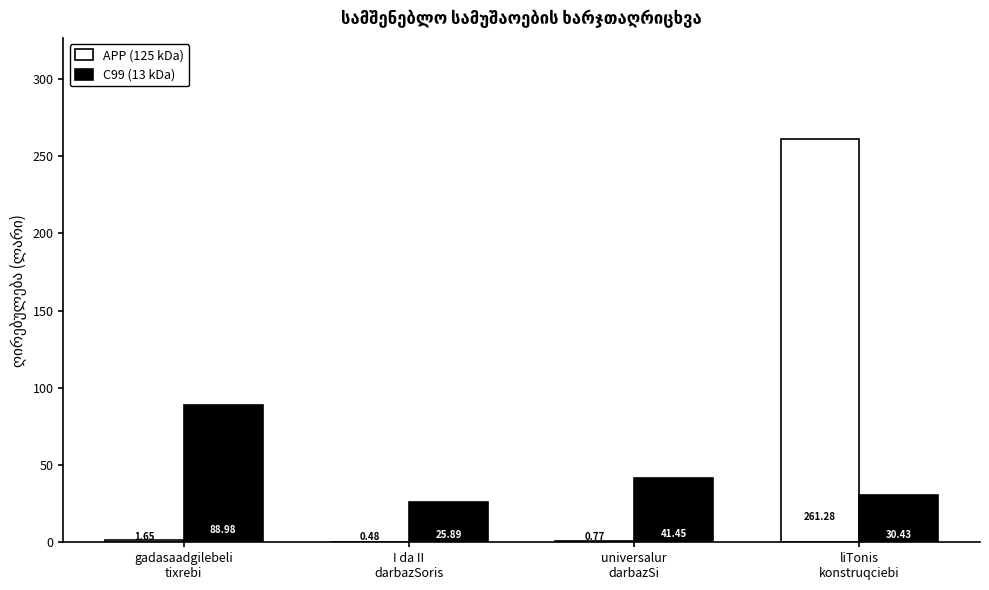

Are the bars horizontal?

No